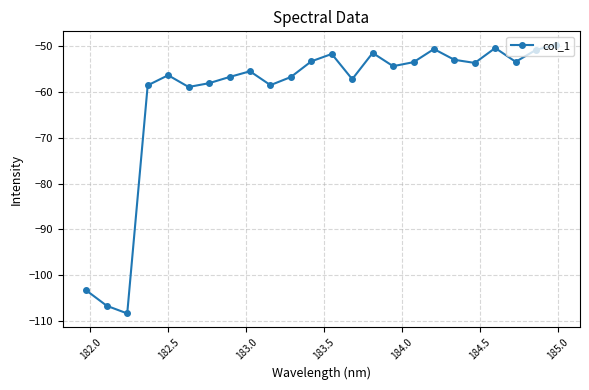

How many values exceed -54?

11